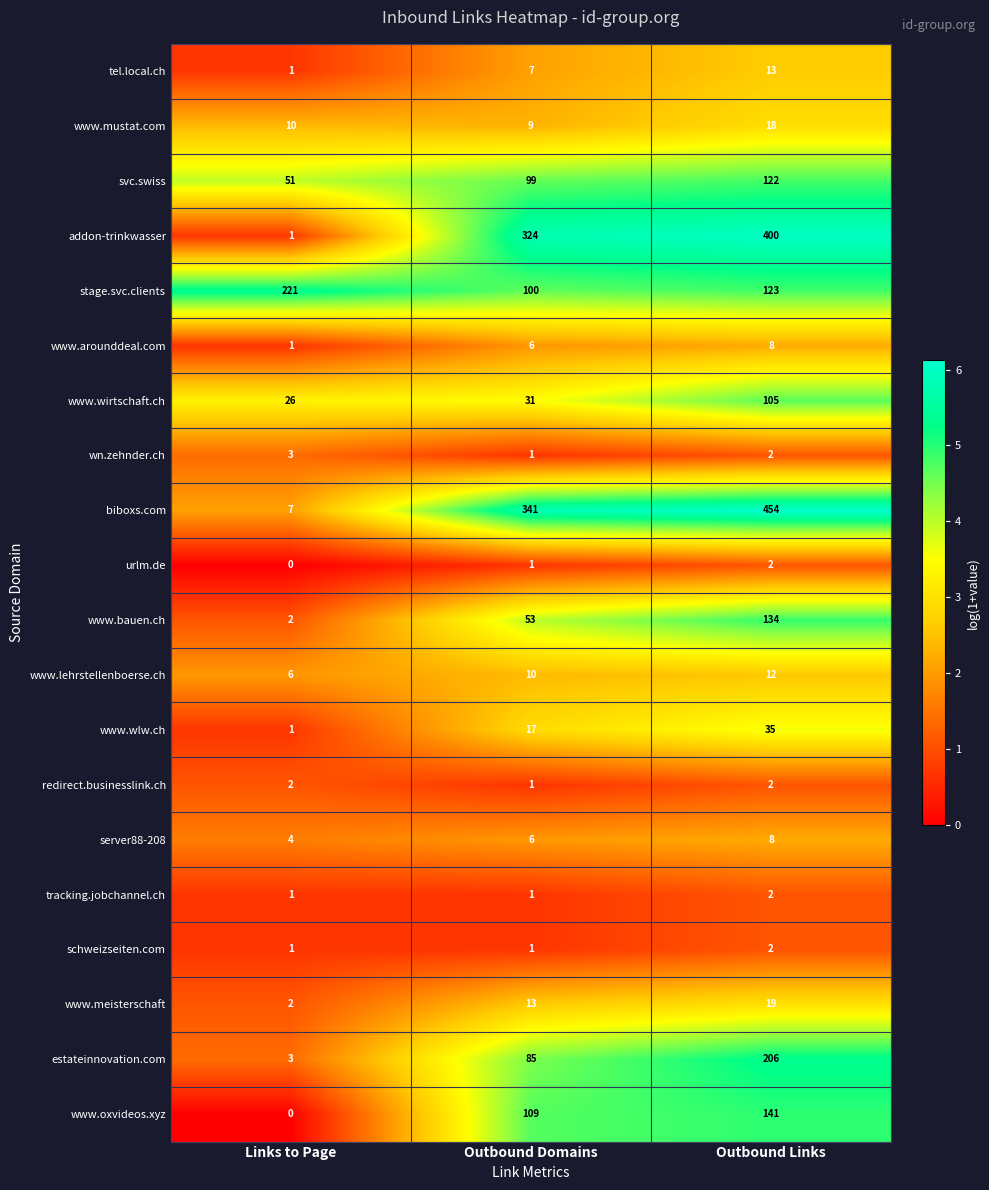

What is the approximate value of server88-208 at Links to Page?

4